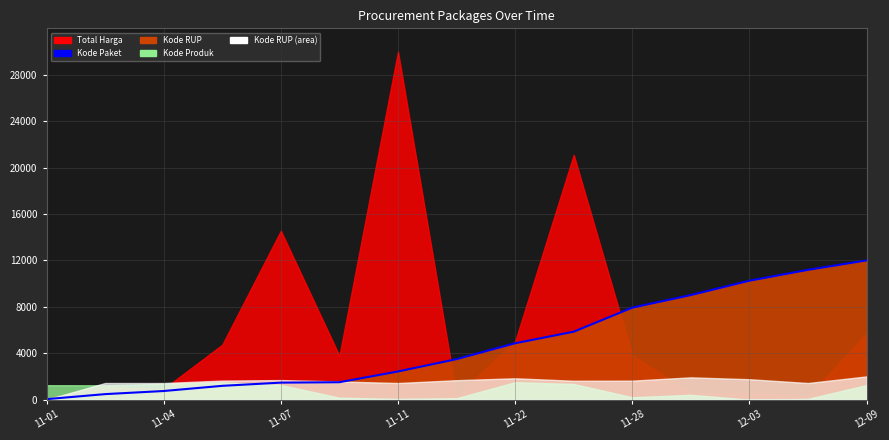

How many data points does each series have?

15